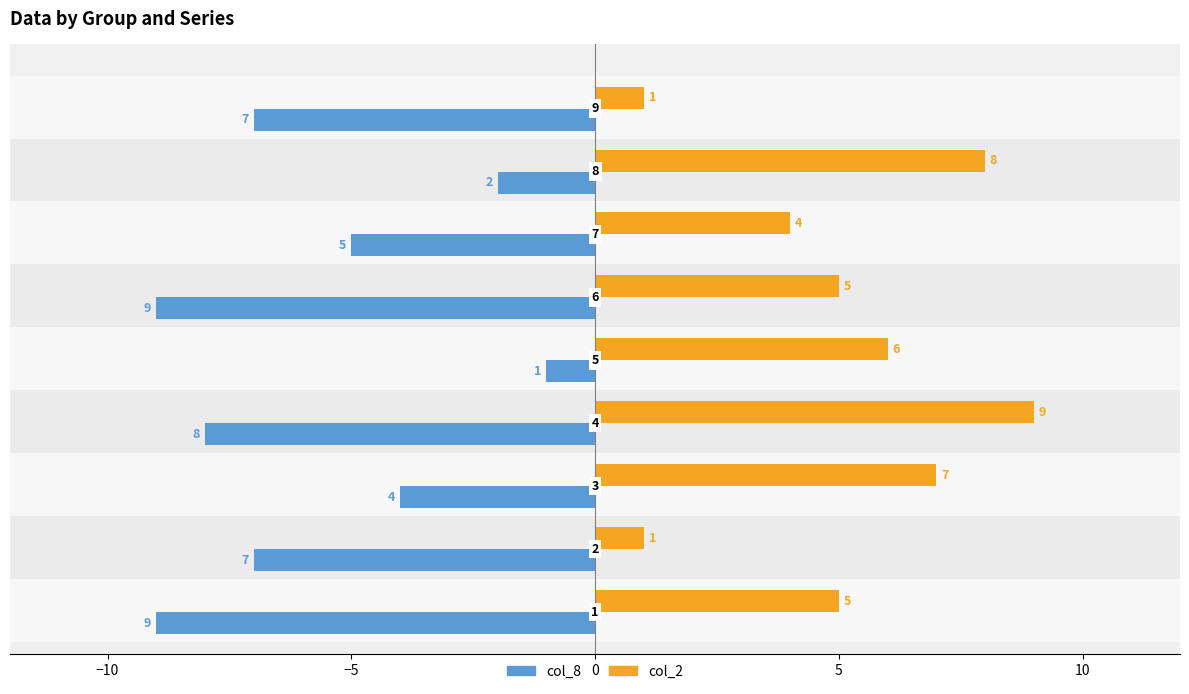

How many col_8 values are between -8 and -4?

5